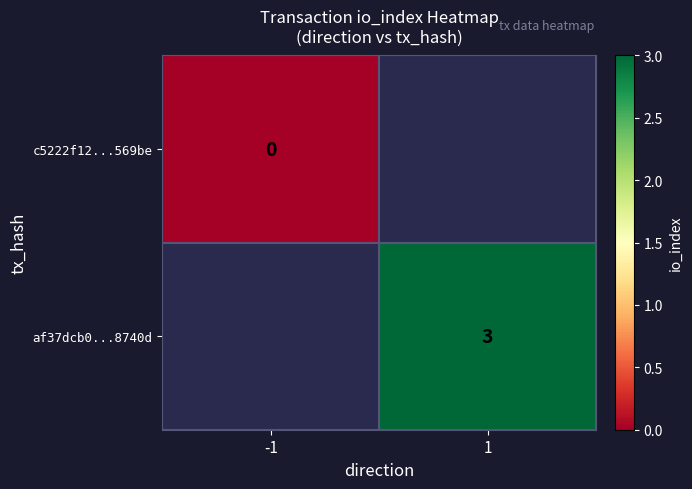

True or false: af37dcb0...8740d has a value of 3 at 1.

True